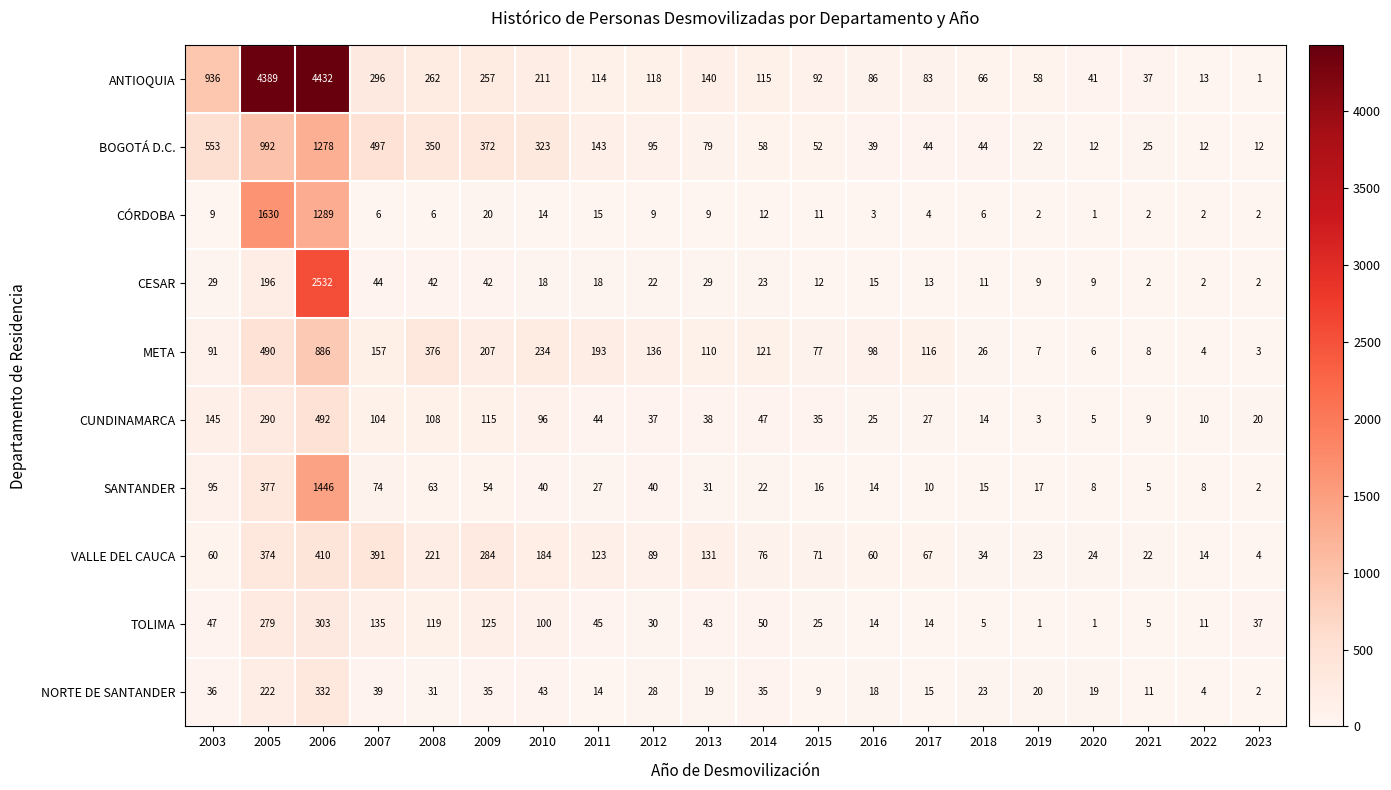

Rank the series by their maximum value, from highest to lowest.

ANTIOQUIA, CESAR, CÓRDOBA, SANTANDER, BOGOTÁ D.C., META, CUNDINAMARCA, VALLE DEL CAUCA, NORTE DE SANTANDER, TOLIMA